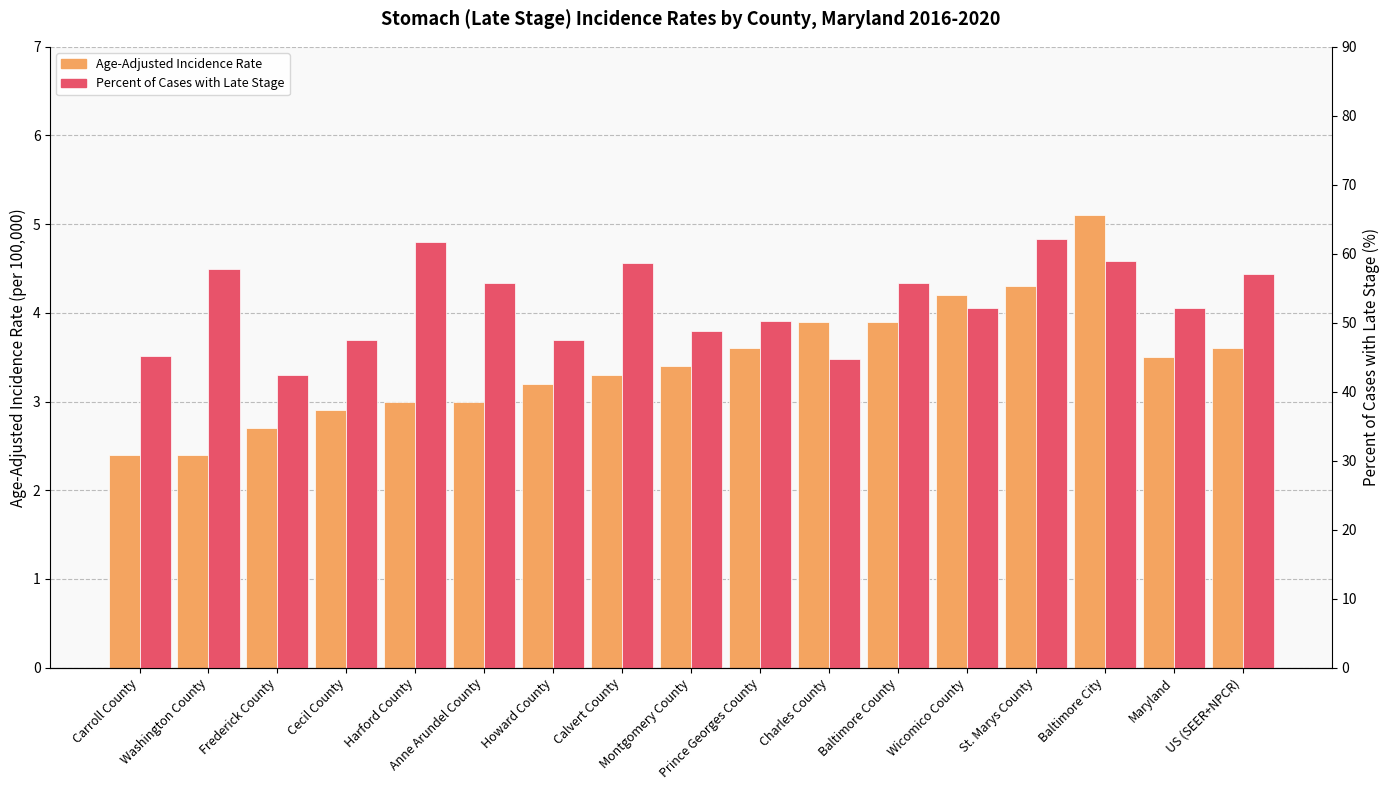

True or false: Percent of Cases with Late Stage has a value of 27.1 at Anne Arundel County.

False